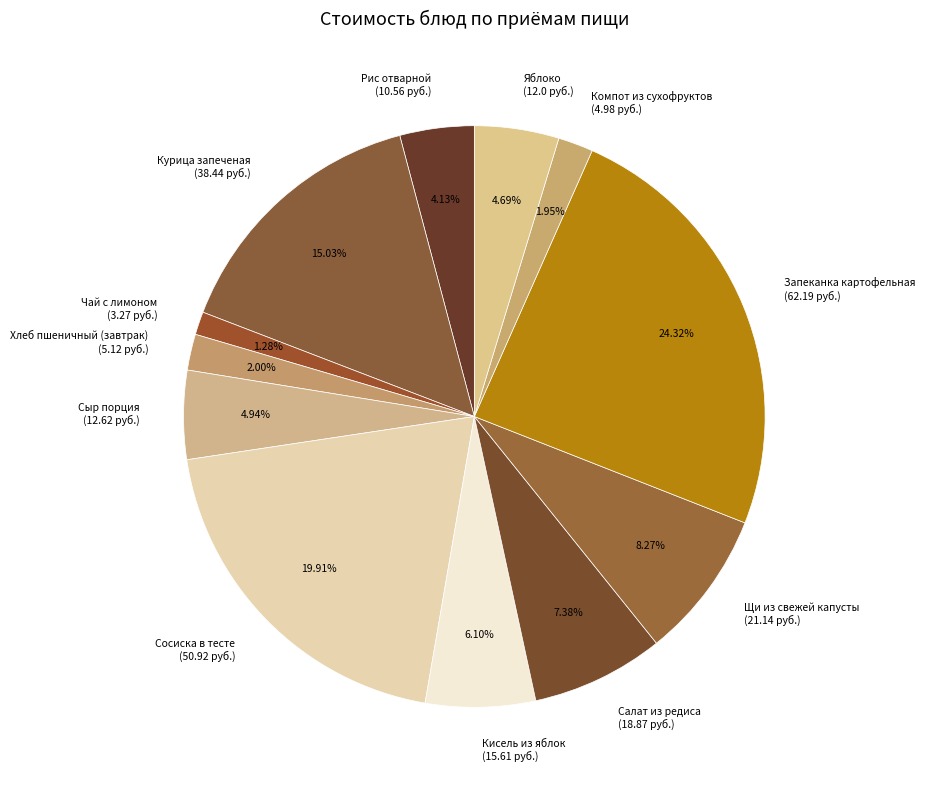

Does Сыр порция account for over 50% of the chart?

No